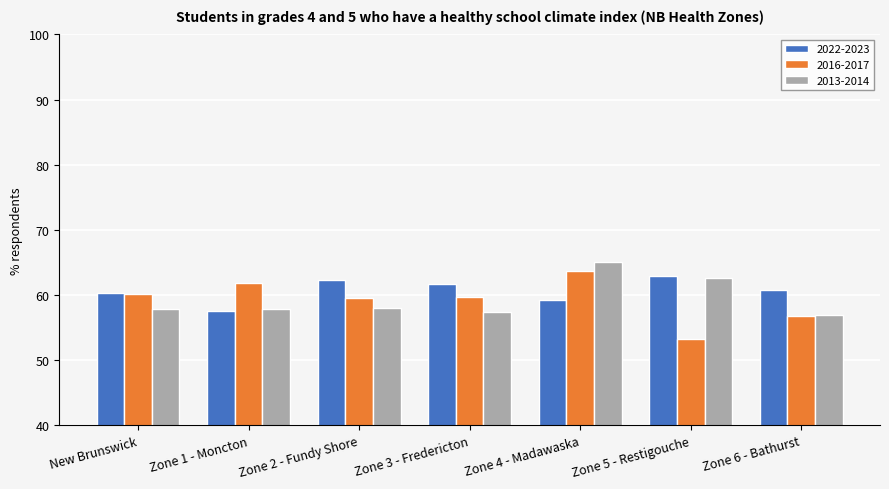

What is the difference between the maximum and minimum values in the 2013-2014 series?

8.0